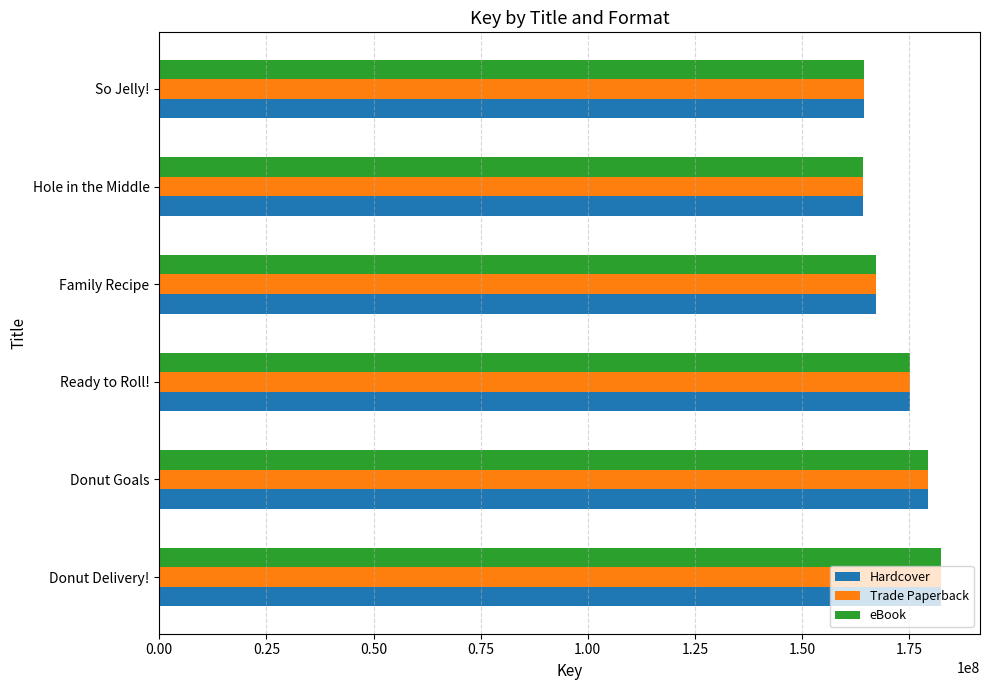

What is the greatest value displayed?

182424872